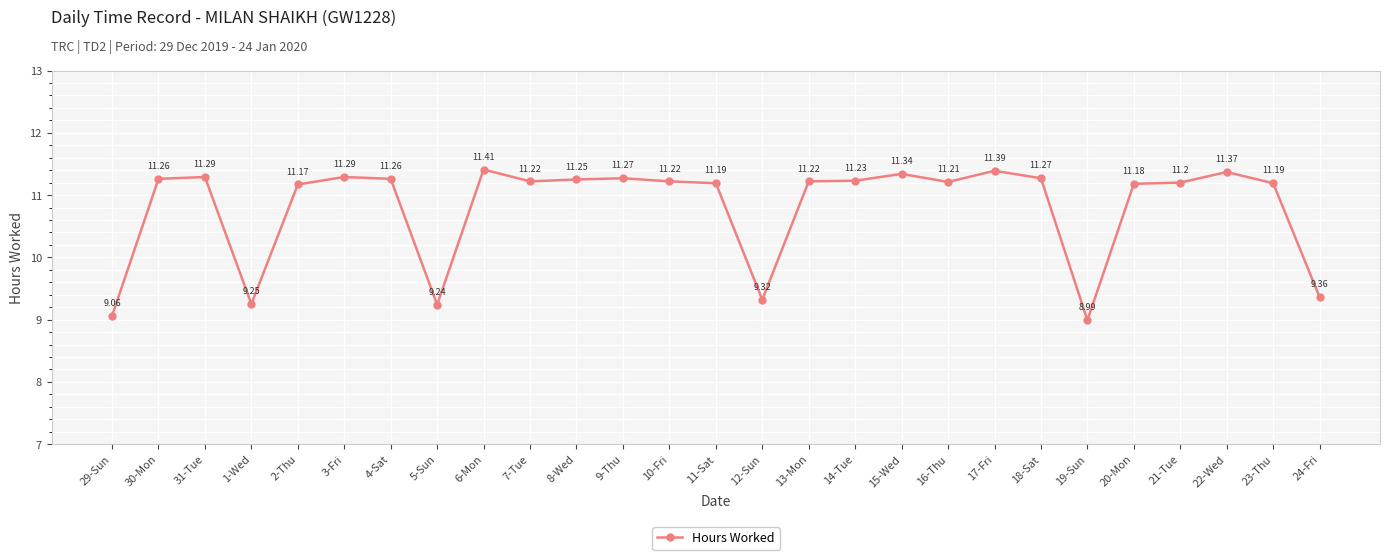

Where is the first local maximum?

31-Tue